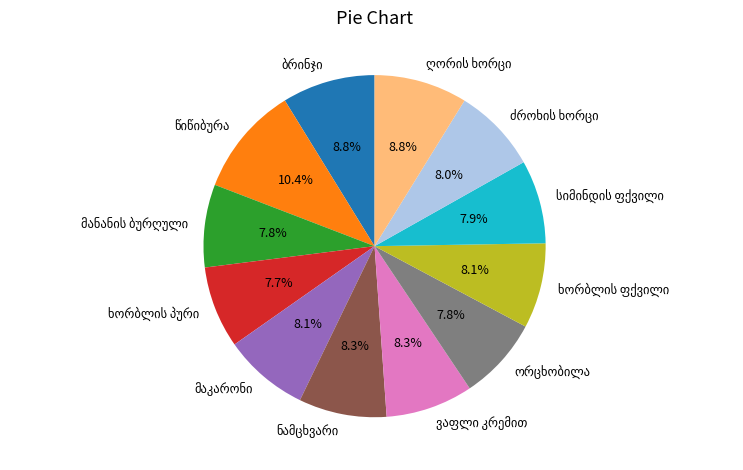

Does any single category account for the majority?

No